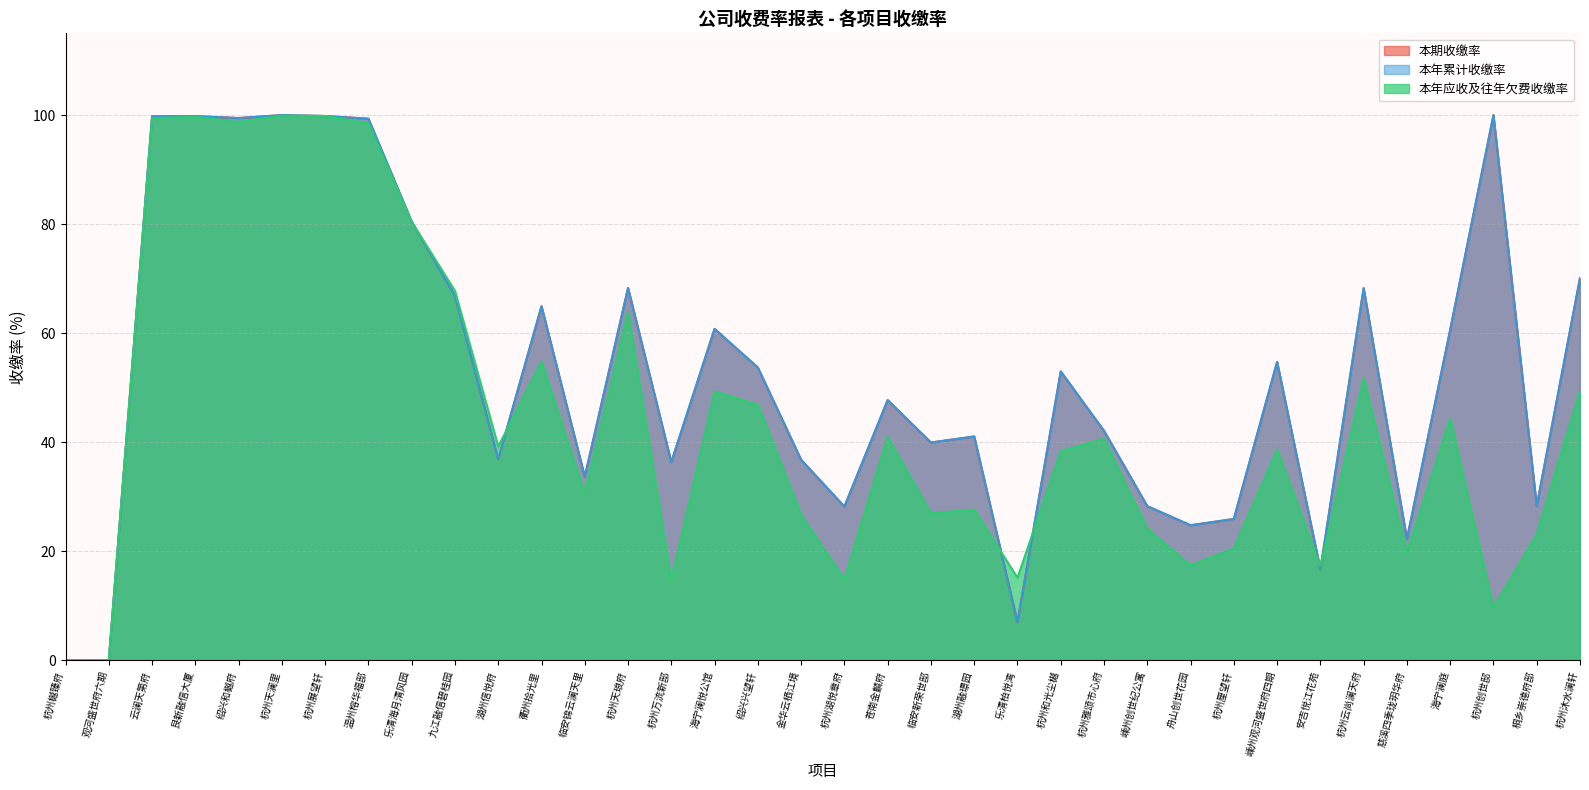

Reading left to right, what are all the values shown in this chart?

本期收缴率: 杭州樾臻府=0.0	观河盛世府六期=0.0	云澜天第府=99.8	艮新融信大厦=99.8	绍兴和樾府=99.5	杭州天澜里=100.0	杭州展望轩=99.8	温州榕华福邸=99.3	乐清海月清风园=80.5	九江融信碧桂园=66.8	湖州信悦府=36.9	衢州拾光里=65.0	临安锦云澜天里=33.7	杭州天琅府=68.3	杭州万流新邸=36.4	海宁澜悦公馆=60.8	绍兴兴望轩=53.7	金华云栖江境=36.8	杭州湖悦章府=28.2	苍南金麟府=47.7	临安新荣世邸=40.0	湖州融璟园=41.1	乐清柏悦湾=7.0	杭州和光尘樾=53.0	杭州雅颂市心府=42.1	嵊州创世纪公寓=28.3	舟山创世花园=24.8	杭州厘望轩=25.9	嵊州观河盛世府四期=54.7	安吉悦江花苑=16.7	杭州云尚澜天府=68.3	慈溪四季珑玥华府=22.2	海宁澜庭=60.6	杭州创世邸=100.0	桐乡崇德府邸=28.3	杭州沐水澜轩=70.1
本年累计收缴率: 杭州樾臻府=0.0	观河盛世府六期=0.0	云澜天第府=99.8	艮新融信大厦=99.8	绍兴和樾府=99.5	杭州天澜里=100.0	杭州展望轩=99.8	温州榕华福邸=99.3	乐清海月清风园=80.5	九江融信碧桂园=66.8	湖州信悦府=36.9	衢州拾光里=65.0	临安锦云澜天里=33.7	杭州天琅府=68.3	杭州万流新邸=36.4	海宁澜悦公馆=60.8	绍兴兴望轩=53.7	金华云栖江境=36.8	杭州湖悦章府=28.2	苍南金麟府=47.7	临安新荣世邸=40.0	湖州融璟园=41.1	乐清柏悦湾=7.0	杭州和光尘樾=53.0	杭州雅颂市心府=42.1	嵊州创世纪公寓=28.3	舟山创世花园=24.8	杭州厘望轩=25.9	嵊州观河盛世府四期=54.7	安吉悦江花苑=16.7	杭州云尚澜天府=68.3	慈溪四季珑玥华府=22.2	海宁澜庭=60.6	杭州创世邸=100.0	桐乡崇德府邸=28.3	杭州沐水澜轩=70.1
本年应收及往年欠费收缴率: 杭州樾臻府=0.0	观河盛世府六期=0.0	云澜天第府=99.4	艮新融信大厦=99.7	绍兴和樾府=98.8	杭州天澜里=99.9	杭州展望轩=99.8	温州榕华福邸=98.5	乐清海月清风园=80.5	九江融信碧桂园=67.8	湖州信悦府=39.2	衢州拾光里=54.8	临安锦云澜天里=30.6	杭州天琅府=63.9	杭州万流新邸=14.6	海宁澜悦公馆=49.3	绍兴兴望轩=46.9	金华云栖江境=26.6	杭州湖悦章府=14.8	苍南金麟府=41.0	临安新荣世邸=27.0	湖州融璟园=27.6	乐清柏悦湾=15.2	杭州和光尘樾=38.4	杭州雅颂市心府=40.6	嵊州创世纪公寓=24.1	舟山创世花园=17.4	杭州厘望轩=20.5	嵊州观河盛世府四期=38.6	安吉悦江花苑=17.2	杭州云尚澜天府=51.7	慈溪四季珑玥华府=19.8	海宁澜庭=44.3	杭州创世邸=9.6	桐乡崇德府邸=23.1	杭州沐水澜轩=49.4